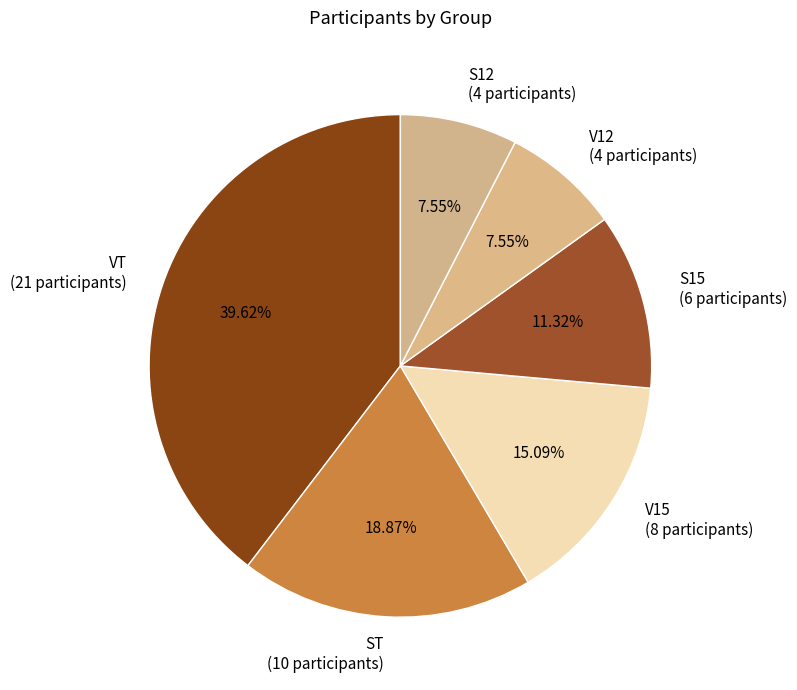

Does any single category account for the majority?

No